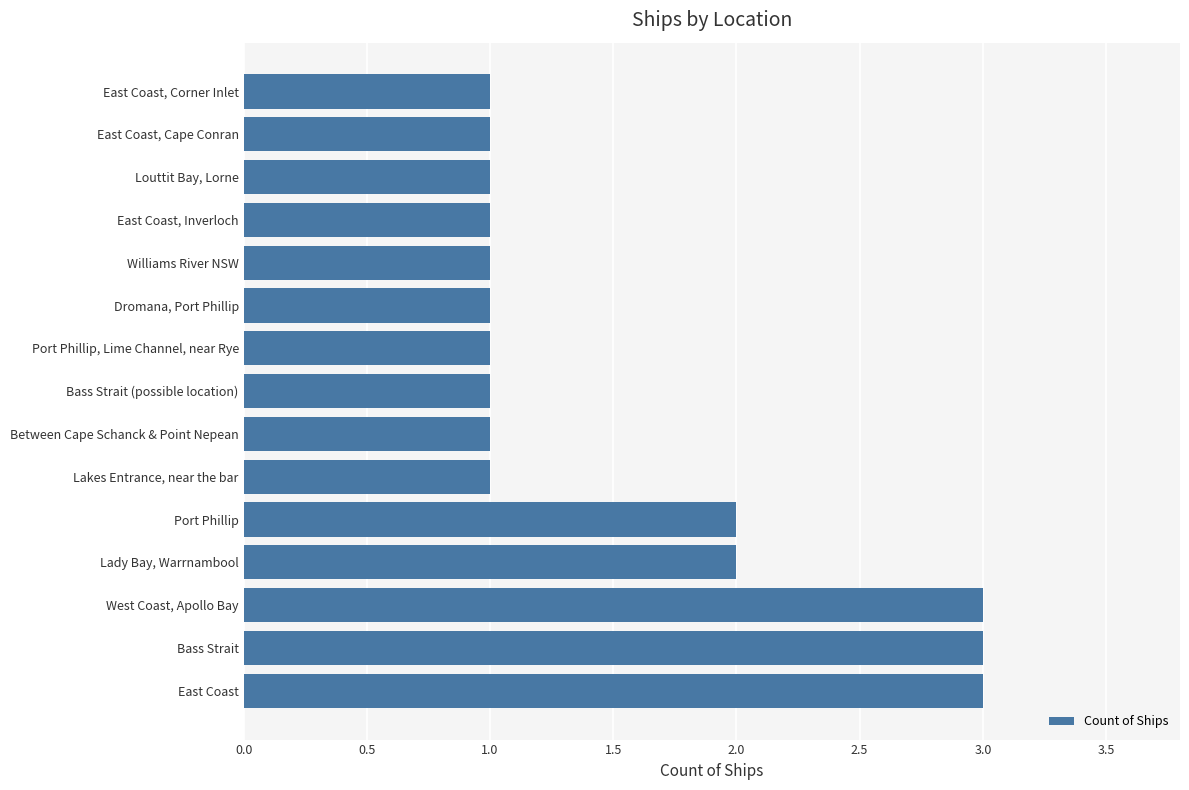

The chart shows a value of 1 at East Coast, Cape Conran. True or false?

True